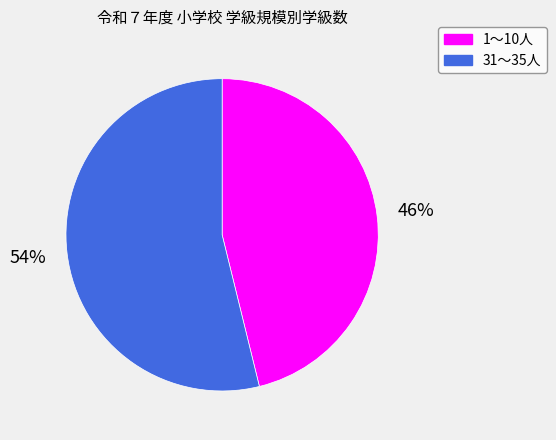

Do 1～10人 and 31～35人 together represent more than half of the pie?

Yes